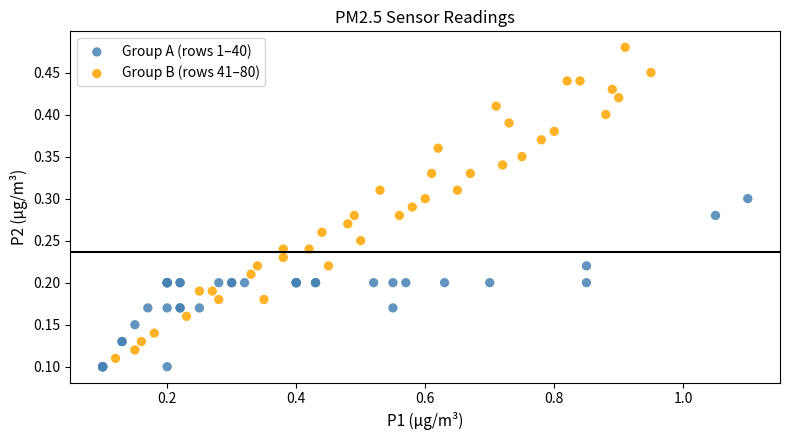

What are all the series names shown in the legend?

Group A (rows 1–40), Group B (rows 41–80)